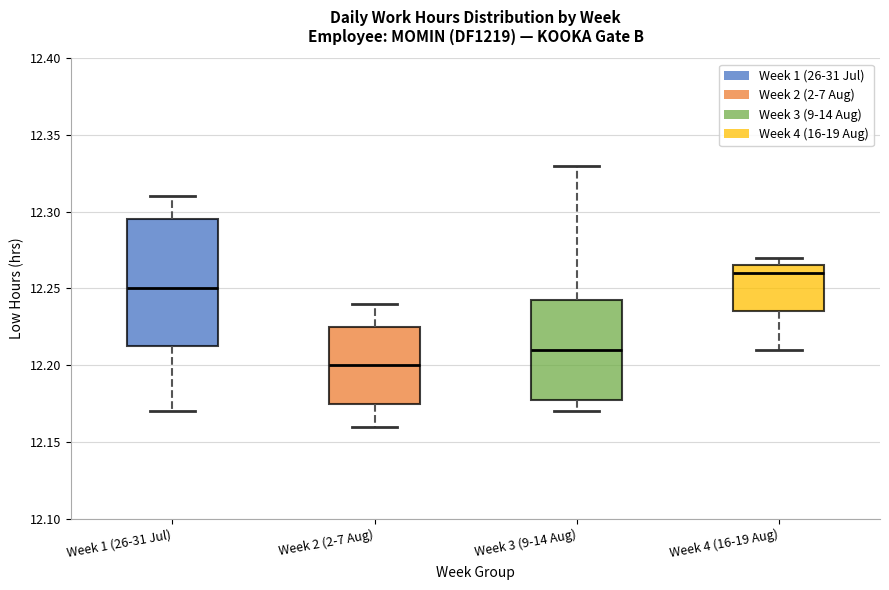

Reading left to right, transcribe this box plot: for each box, give where its median line is, the range the box spans, and where its two whiskers end, as read against the y-axis. The values are not printed on the chart, so give them approximately, as read against the axis.

Week 1 (26-31 Jul): median 12.250, box 12.215 to 12.295, whiskers 12.170 to 12.310
Week 2 (2-7 Aug): median 12.200, box 12.175 to 12.225, whiskers 12.160 to 12.240
Week 3 (9-14 Aug): median 12.210, box 12.180 to 12.245, whiskers 12.170 to 12.330
Week 4 (16-19 Aug): median 12.260, box 12.235 to 12.265, whiskers 12.210 to 12.270